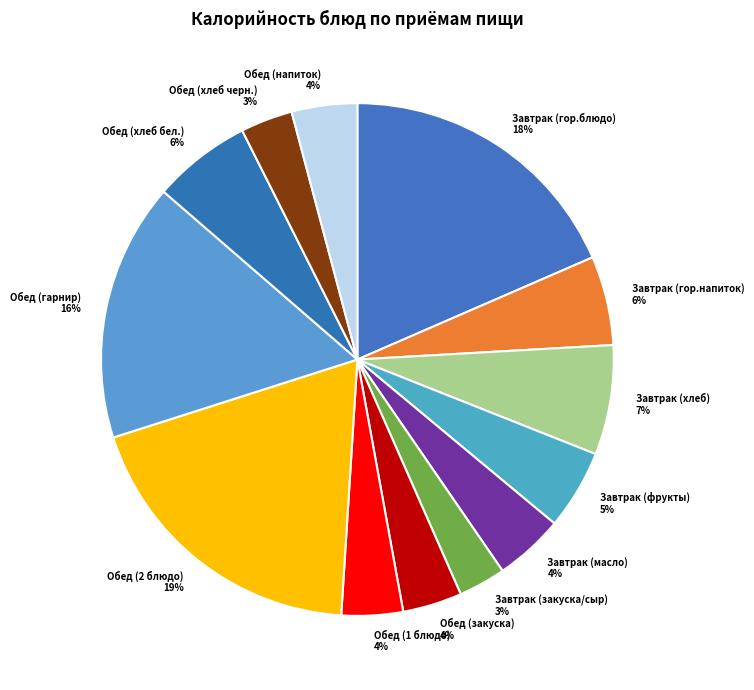

Is it true that Завтрак (масло) 4% is 4% of the pie?

True